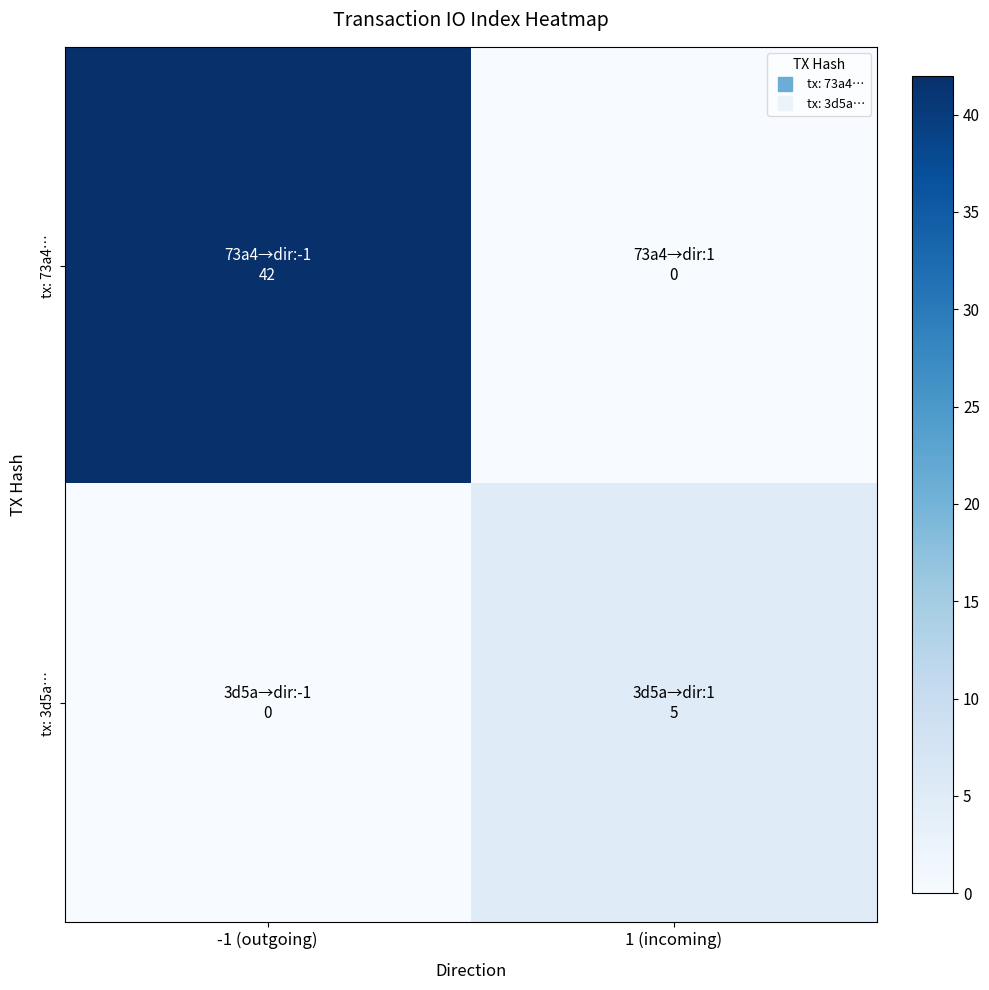

List the series in order of their overall mean, lowest first.

tx: 3d5a…, tx: 73a4…